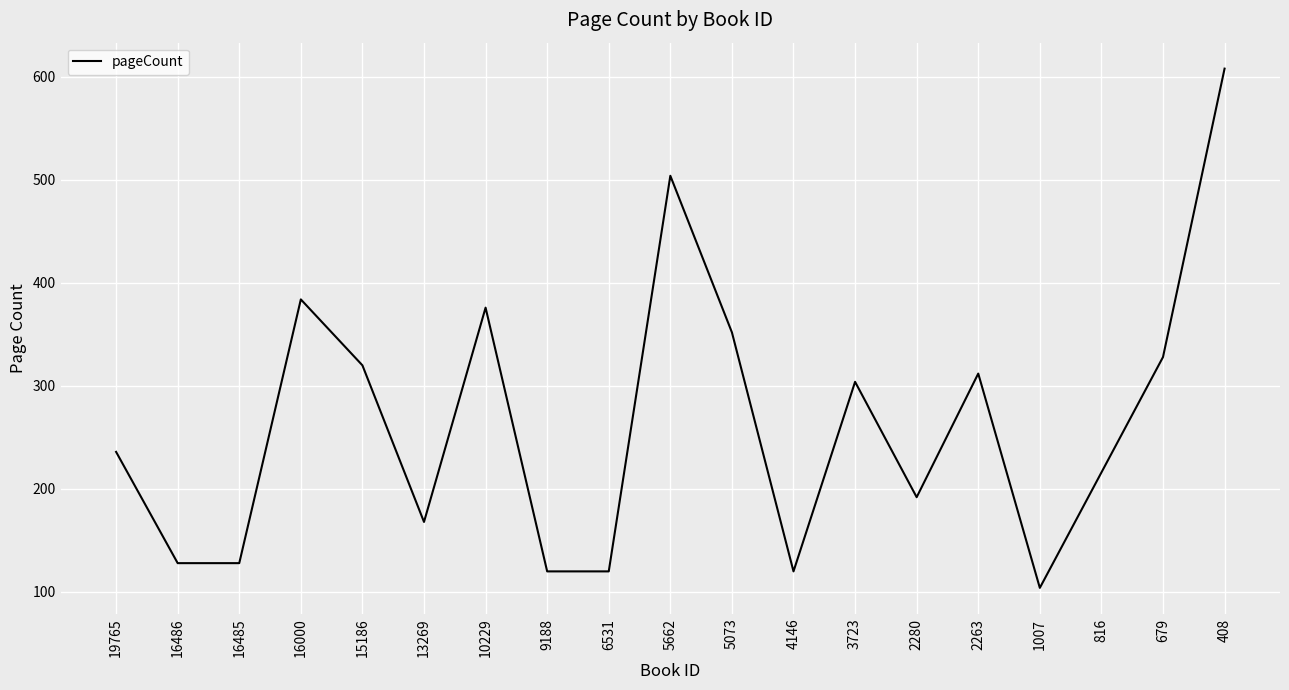

How many interior local peaks (higher than both neighbors) does the data have?

5